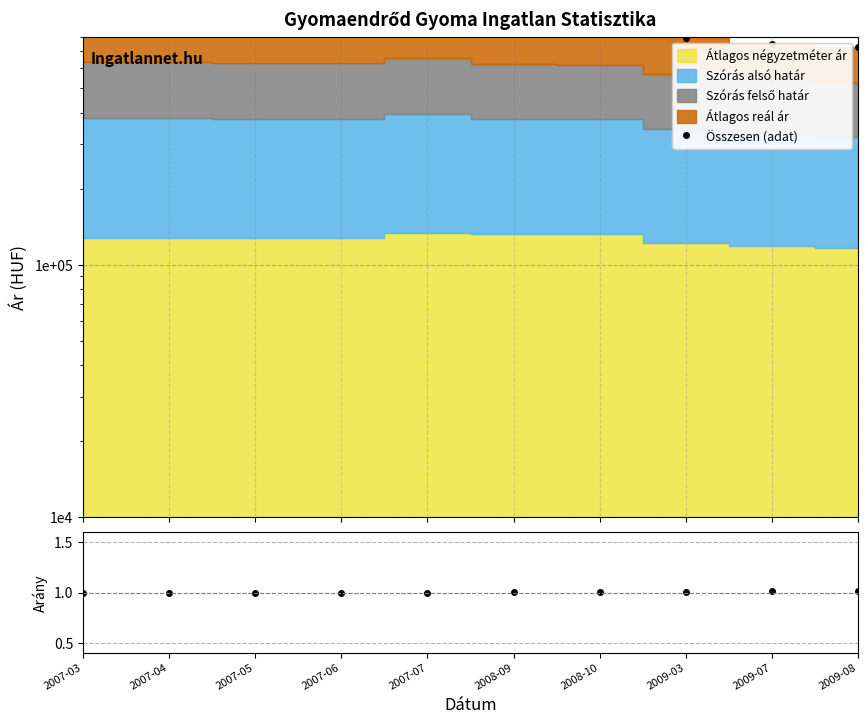

What is the minimum value for Összesen (adat)?

731052.0